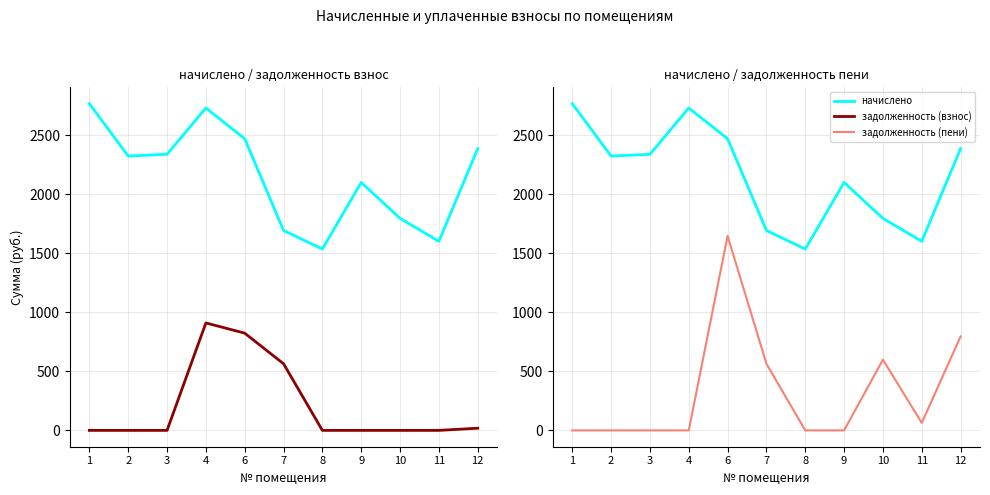

Is the value of задолженность (пени) at 6 greater than the value of задолженность (взнос) at 8?

Yes